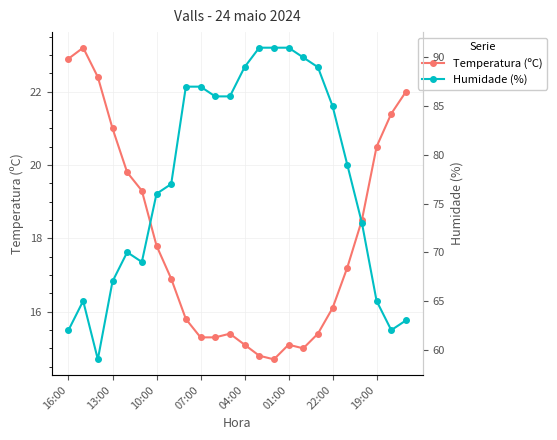

List the series in order of their overall mean, highest first.

Humidade (%), Temperatura (ºC)